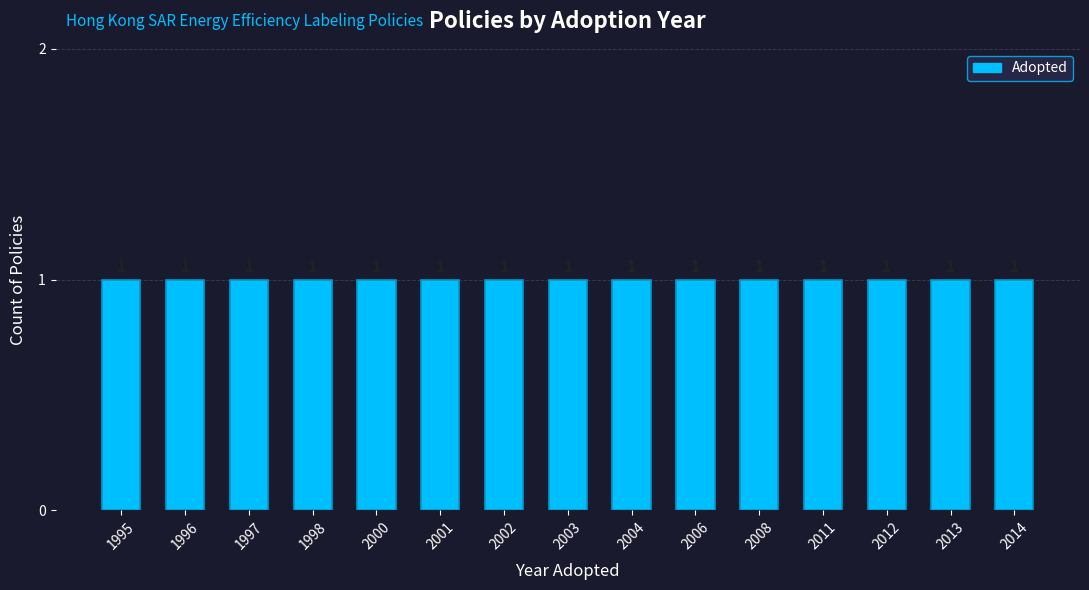

At which category does the chart reach its minimum across all series?

1995